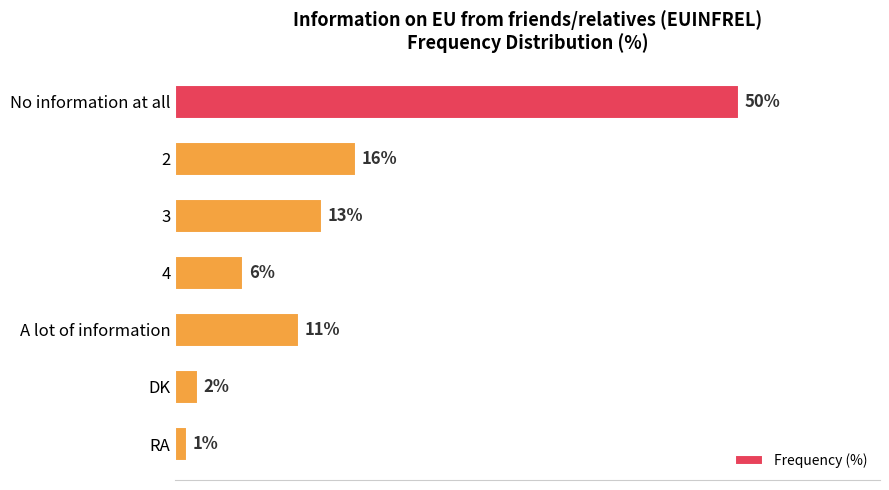

Which has a higher value, 3 or No information at all?

No information at all